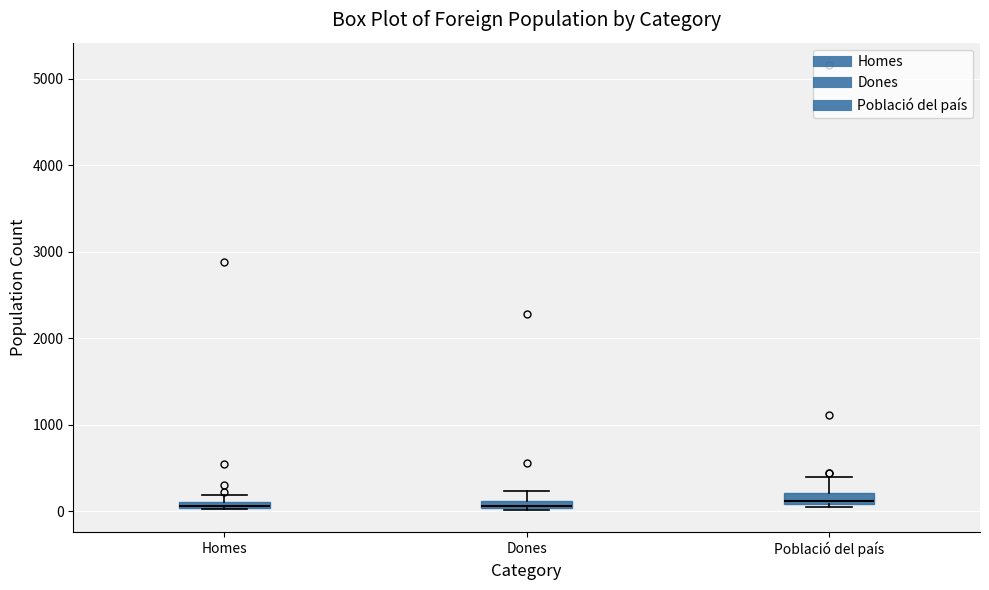

Where is the lower edge of the box for Població del país on the y-axis? The values are not printed on the chart, so give them approximately, as read against the axis.

100